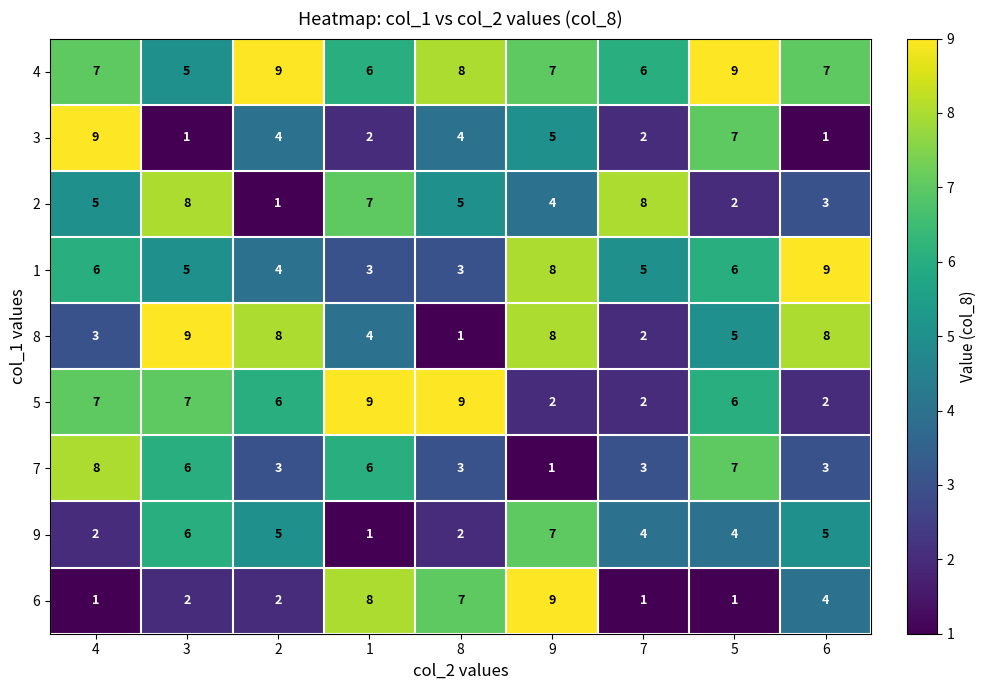

What is the spread (max minus min) of values at 6?

8